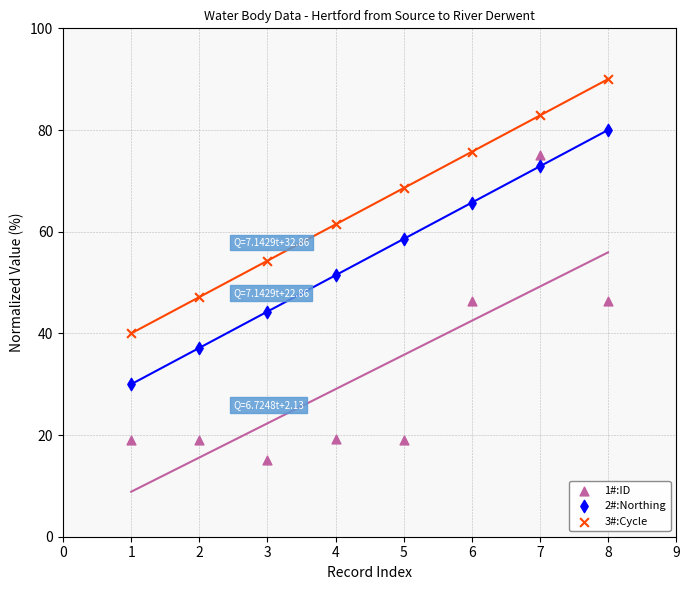

Which series has the widest spread of Y values?

1#:ID